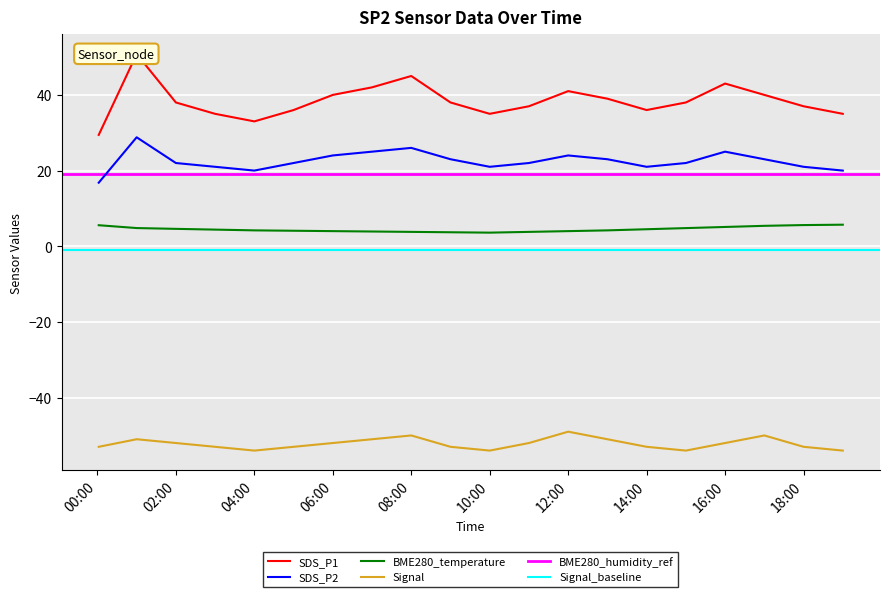

What is the difference between the maximum and minimum values in the BME280_temperature series?

2.1